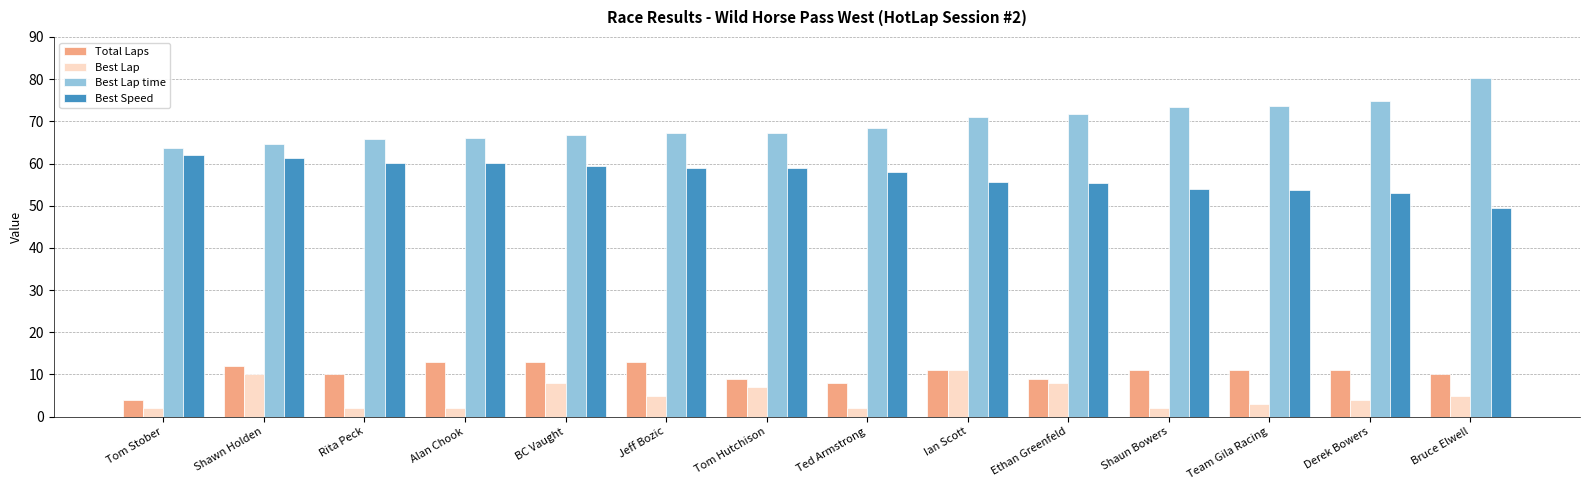

At Ted Armstrong, list the series in order from smallest to largest.

Best Lap, Total Laps, Best Speed, Best Lap time